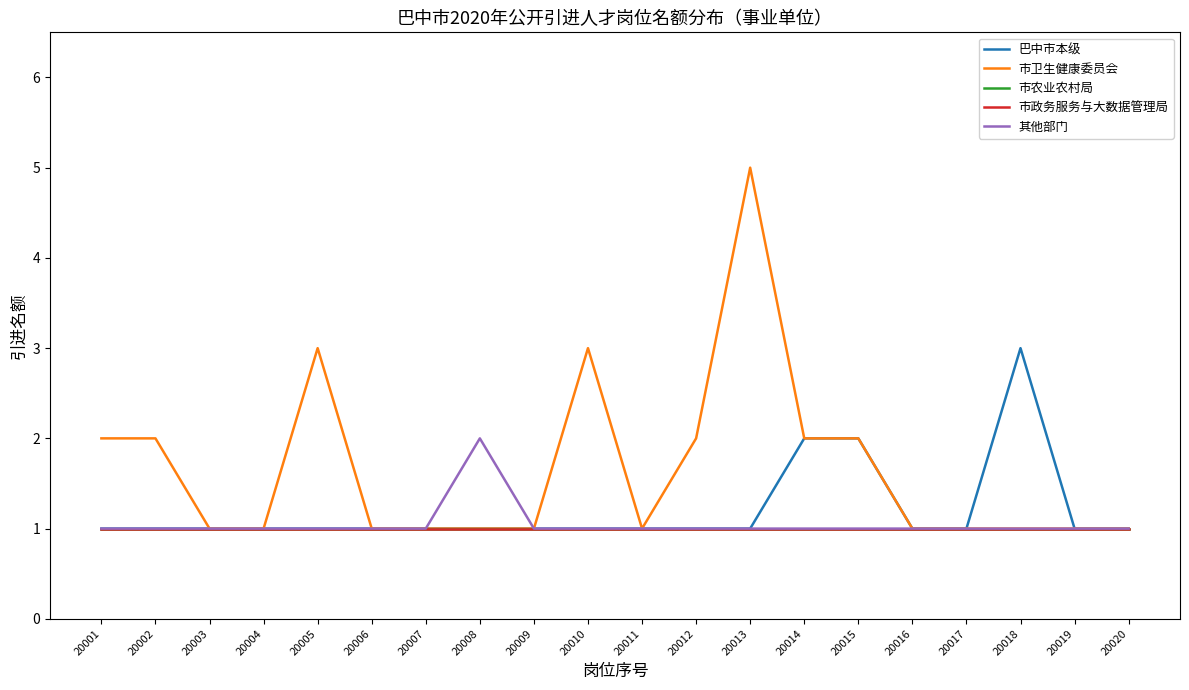

Read the 市农业农村局 value at 20001.

1